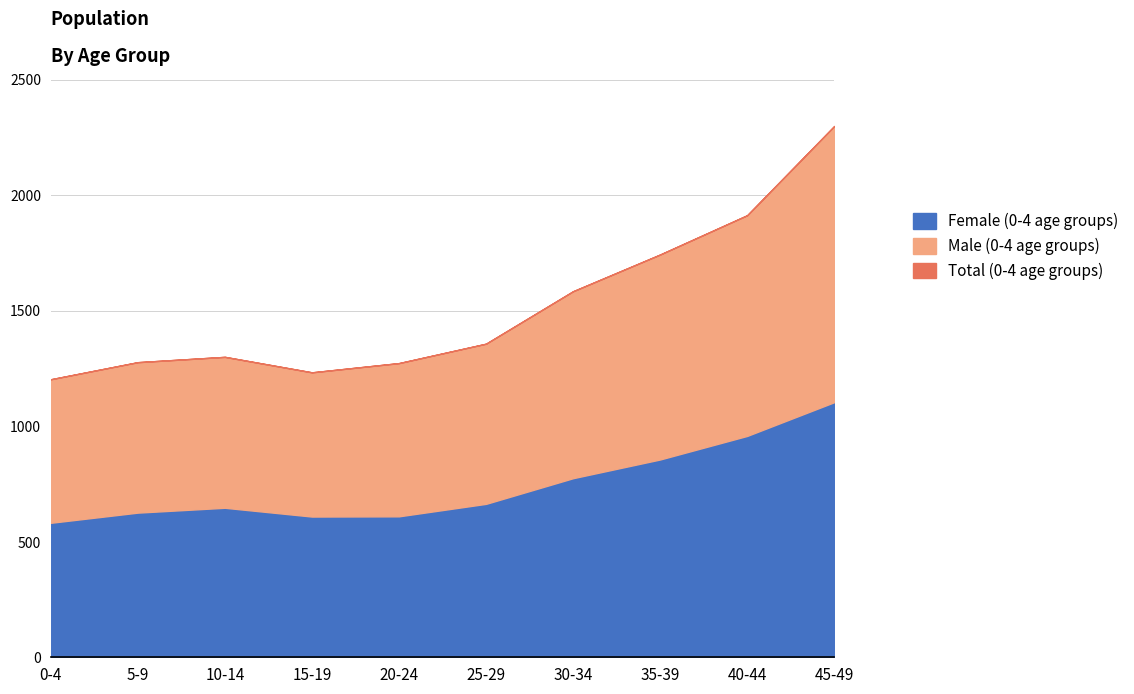

Which has a higher value, 0-4 or 15-19?

15-19